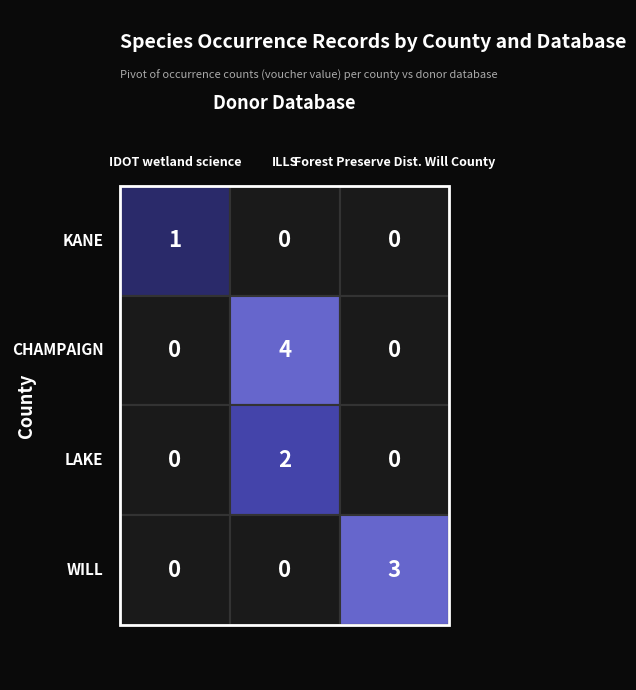

Which has a higher value, 1 or 2?

1